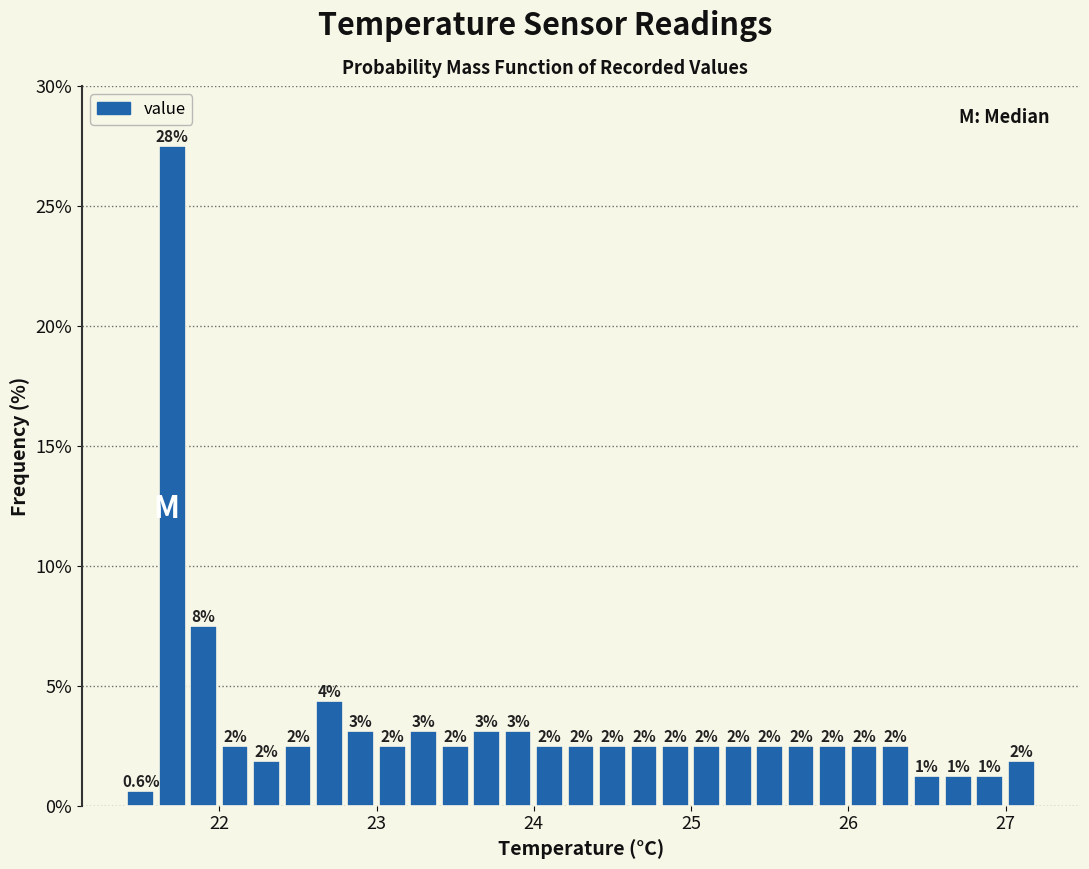

Around what value on the x-axis is the tallest bar? Give the approximate position of its centre, as read against the axis.

21.7